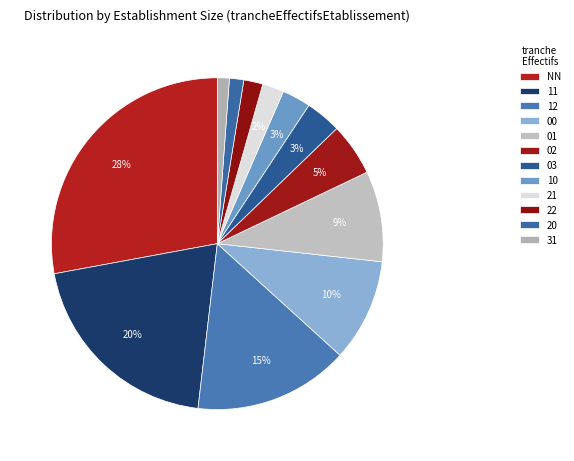

How many segments does this pie chart have?

12